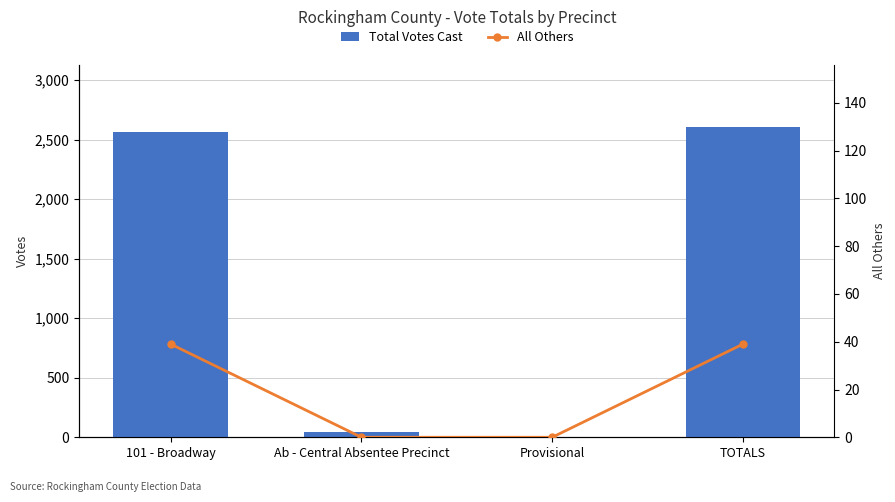

Reading left to right, what are all the values shown in this chart?

Total Votes Cast: 2563	45	0	2608
All Others: 39	0	0	39